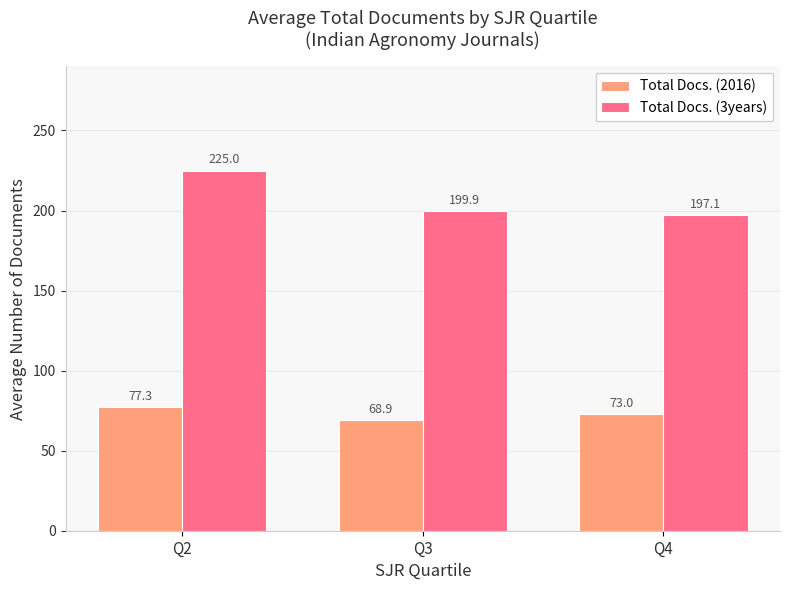

What is the minimum value shown in the chart?

68.9